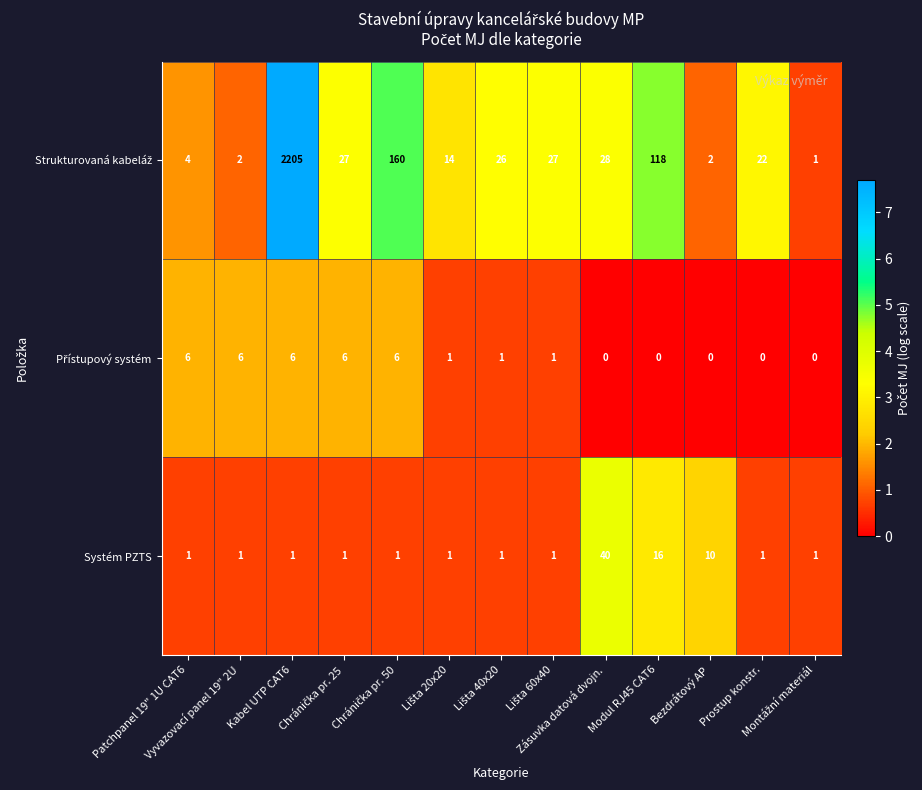

What is the sum of all Systém PZTS values?

76